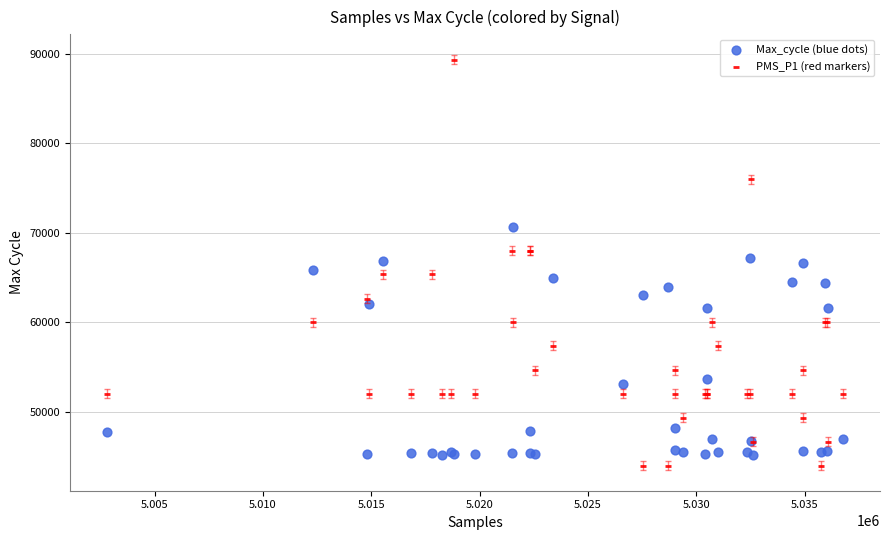

Which series has the widest spread of Y values?

PMS_P1 (red markers)